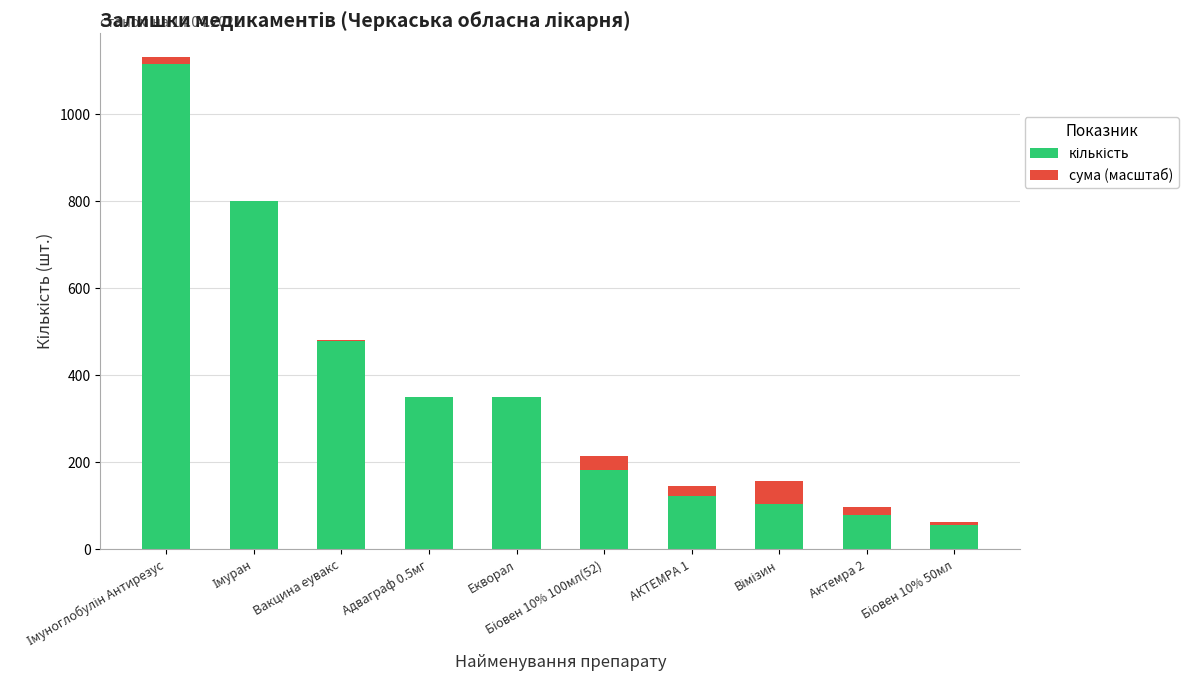

Where does the кількість series first go above 350?

Імуноглобулін Антирезус